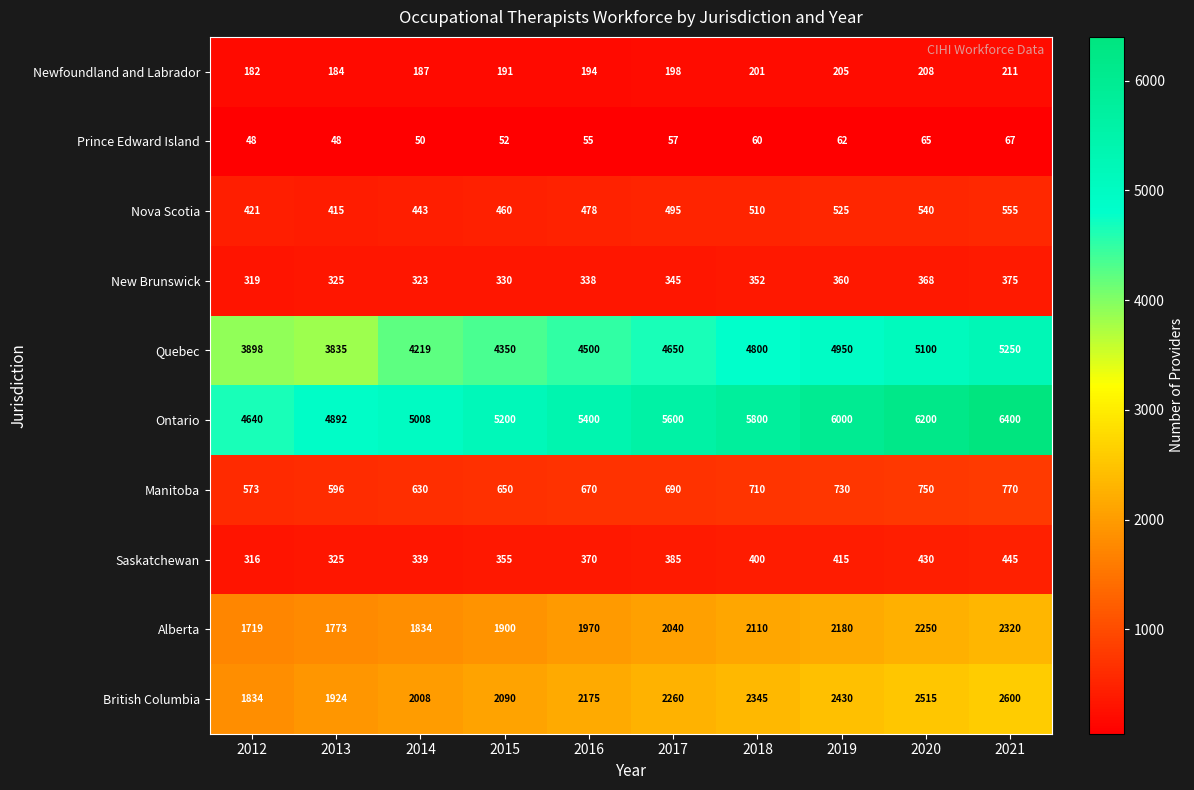

Is it true that Quebec equals 4800 at 2018?

True